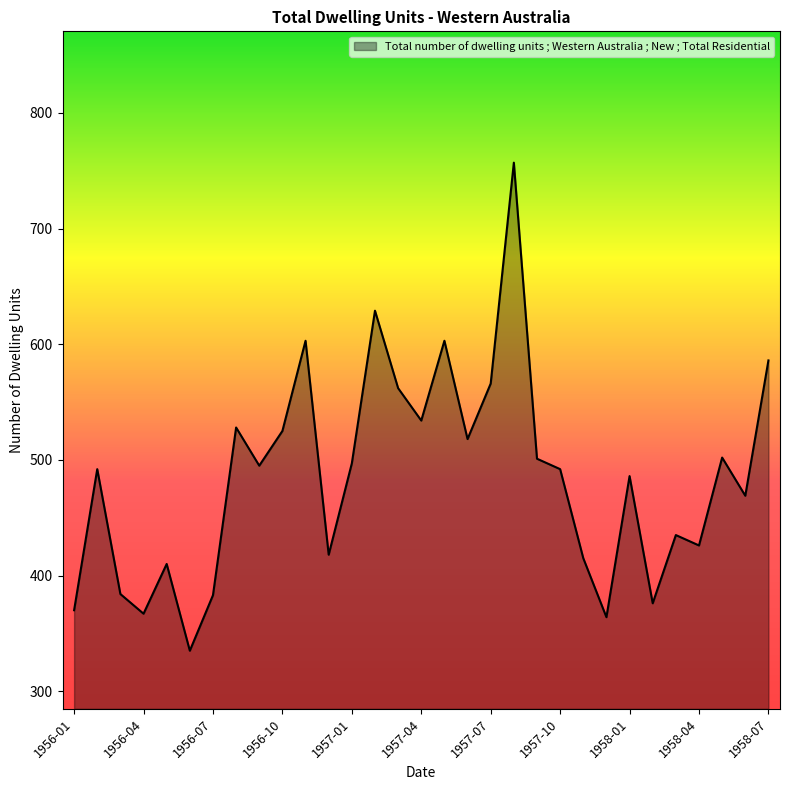

What is the minimum value shown in the chart?

335